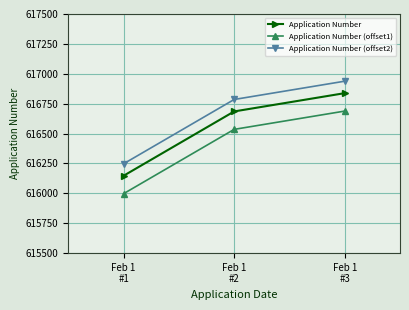

Is it true that Application Number (offset1) equals 615997 at Feb 1
#1?

True